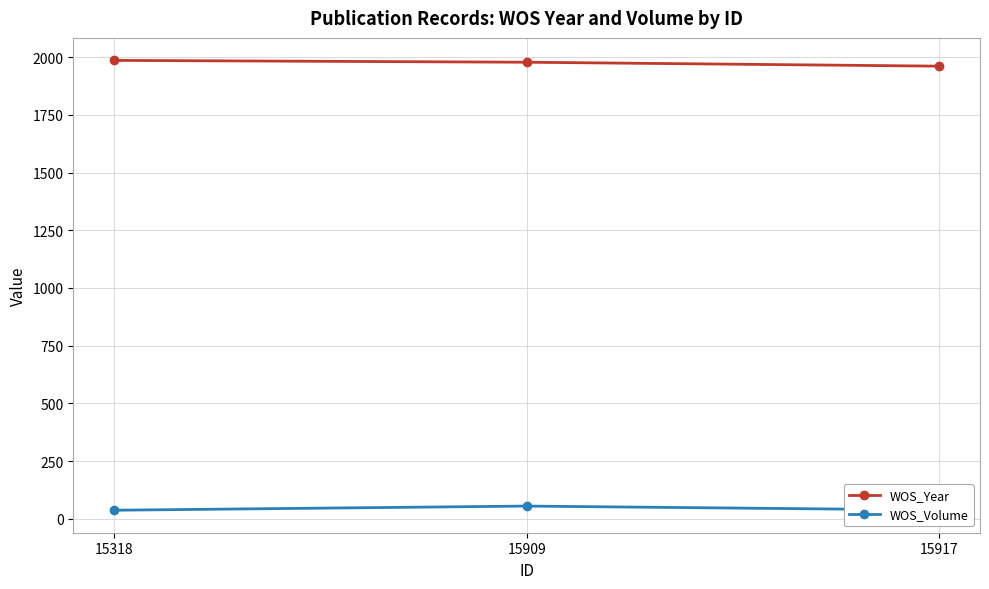

What is the greatest value displayed?

1986